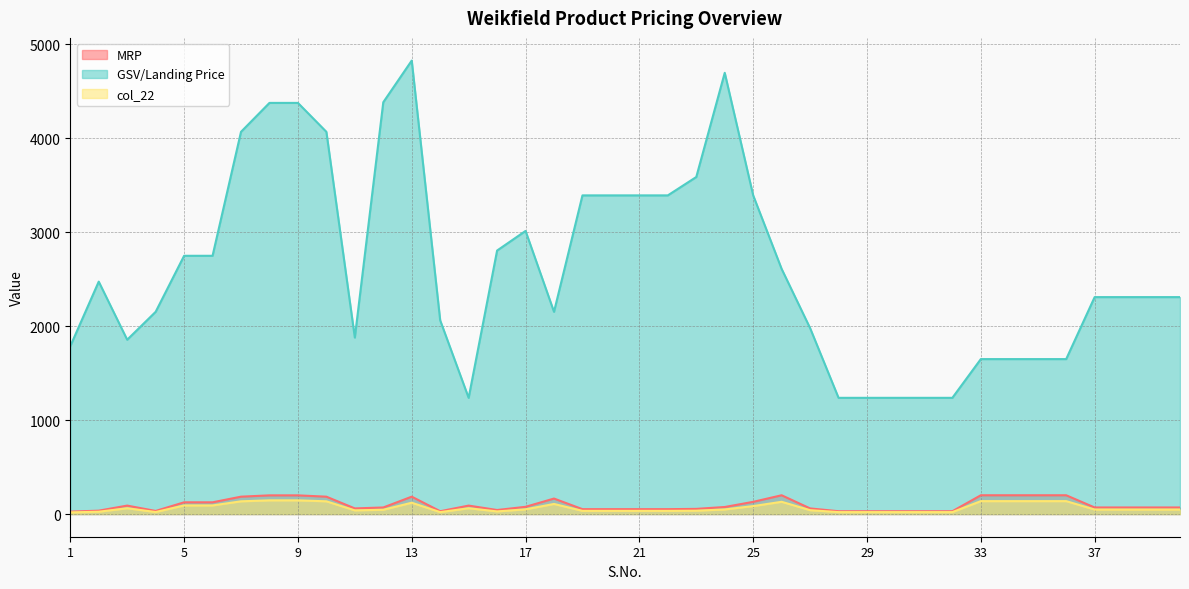

Reading left to right, transcribe all the data shown in this chart.

MRP: 1=26.0	2=36.0	3=90.0	4=33.0	5=125.0	6=125.0	7=185.0	8=199.0	9=199.0	10=185.0	11=60.0	12=70.0	13=185.0	14=30.0	15=90.0	16=43.0	17=77.0	18=165.0	19=52.0	20=52.0	21=52.0	22=52.0	23=55.0	24=75.0	25=130.0	26=200.0	27=60.0	28=30.0	29=30.0	30=30.0	31=30.0	32=30.0	33=200.0	34=200.0	35=200.0	36=200.0	37=70.0	38=70.0	39=70.0	40=70.0
GSV/Landing Price: 1=1787.5	2=2475.0	3=1856.2	4=2153.4	5=2750.0	6=2750.0	7=4070.0	8=4378.0	9=4378.0	10=4070.0	11=1879.3	12=4385.1	13=4828.8	14=2062.5	15=1237.5	16=2805.9	17=3014.8	18=2153.4	19=3393.2	20=3393.2	21=3393.2	22=3393.2	23=3589.0	24=4698.3	25=3393.2	26=2610.2	27=1980.0	28=1237.5	29=1237.5	30=1237.5	31=1237.5	32=1237.5	33=1650.0	34=1650.0	35=1650.0	36=1650.0	37=2310.0	38=2310.0	39=2310.0	40=2310.0
col_22: 1=17.9	2=24.8	3=61.9	4=21.5	5=91.7	6=91.7	7=135.7	8=145.9	9=145.9	10=135.7	11=39.1	12=45.7	13=120.7	14=20.6	15=61.9	16=28.1	17=50.2	18=107.7	19=33.9	20=33.9	21=33.9	22=33.9	23=35.9	24=48.9	25=84.8	26=130.5	27=41.2	28=20.6	29=20.6	30=20.6	31=20.6	32=20.6	33=137.5	34=137.5	35=137.5	36=137.5	37=48.1	38=48.1	39=48.1	40=48.1